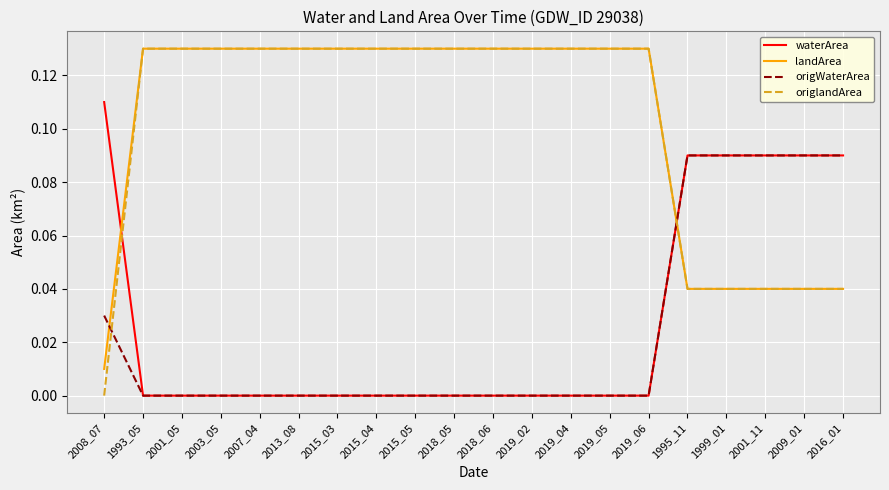

True or false: waterArea has a value of 0.0 at 1999_01.

False